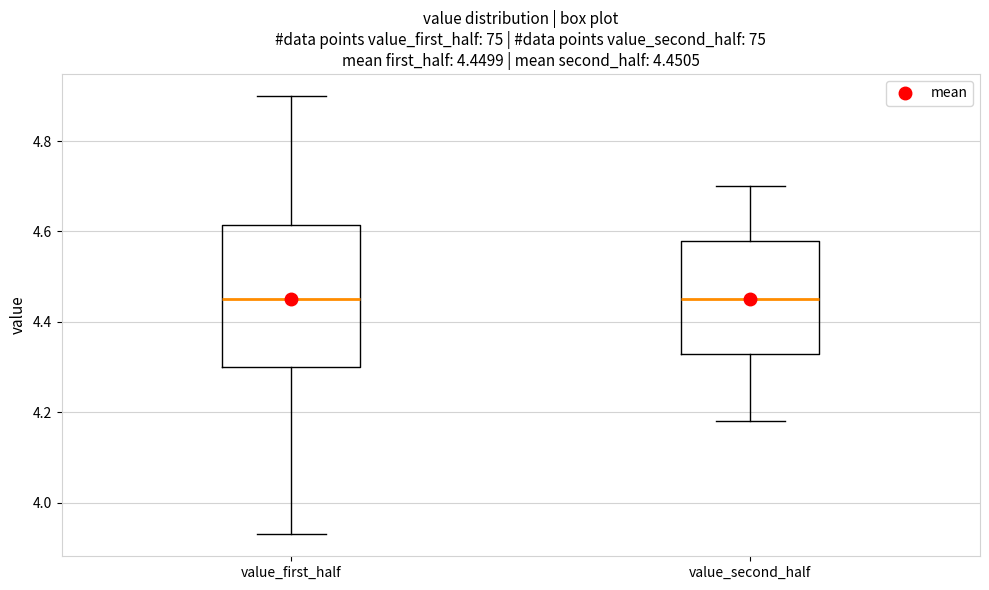

Which box is the tallest, from its lower edge to its upper edge?

value_first_half